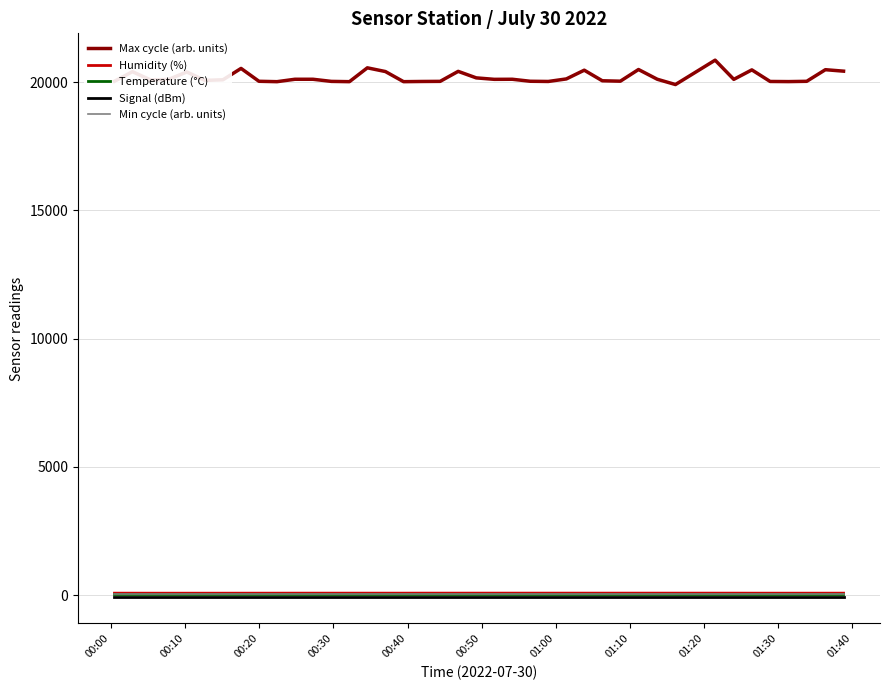

In Max cycle (arb. units), how many points are lower than both neighbors (excluding endpoints)?

11